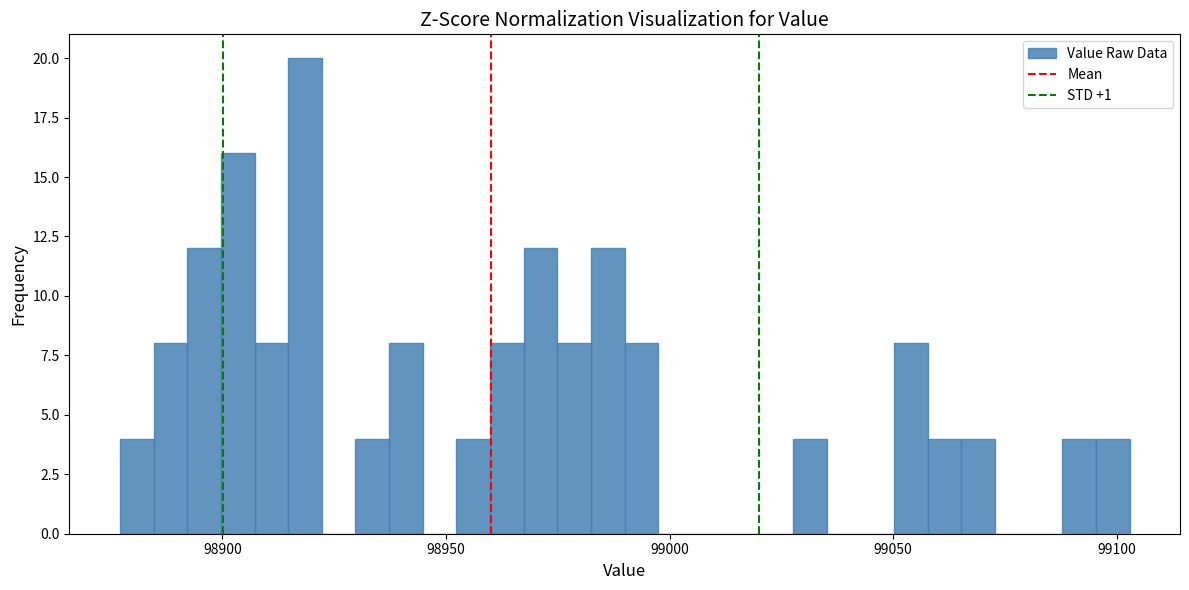

Read against the x-axis, roughly where is the centre of the tallest bar?

98920